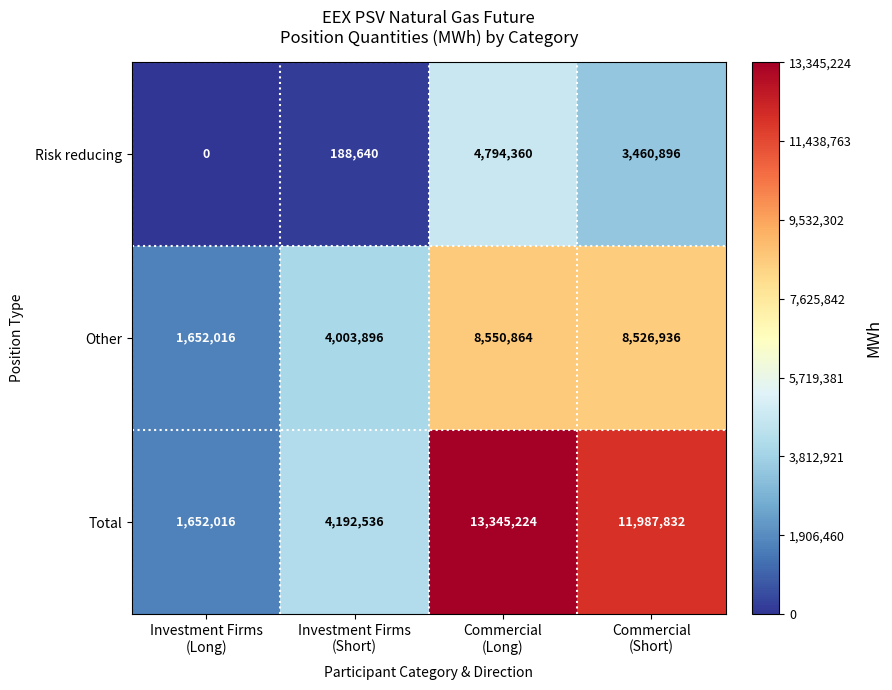

List the series in order of their peak value, lowest first.

Risk reducing, Other, Total